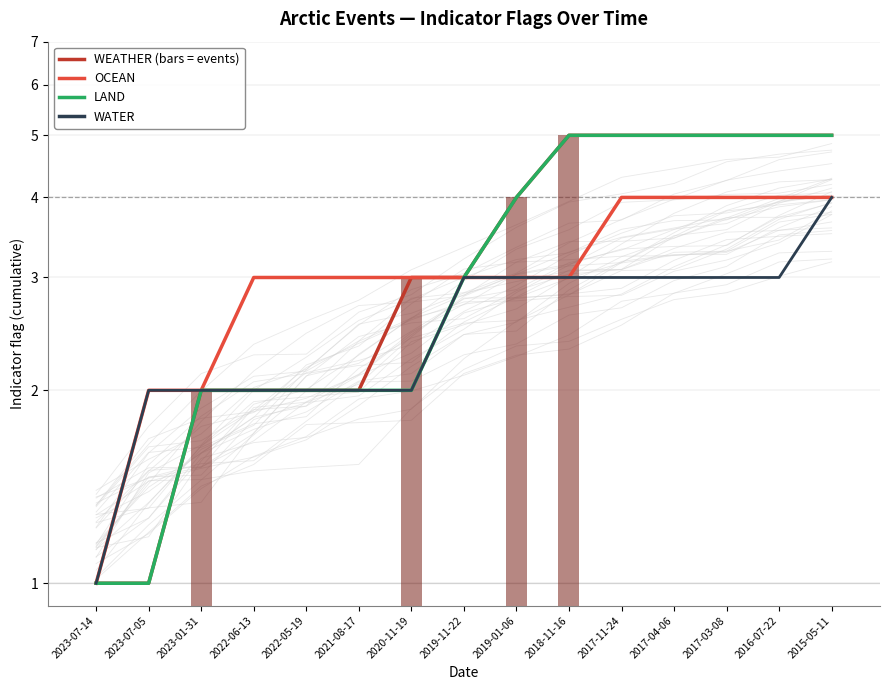

How many categories are shown in the chart?

15